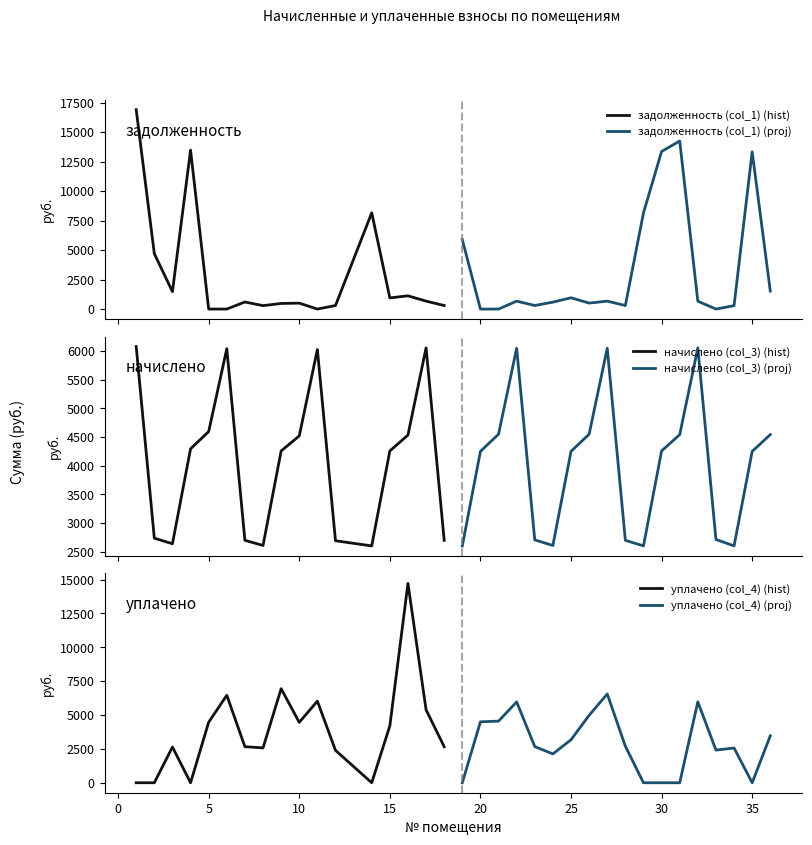

Does the chart have visible grid lines?

No